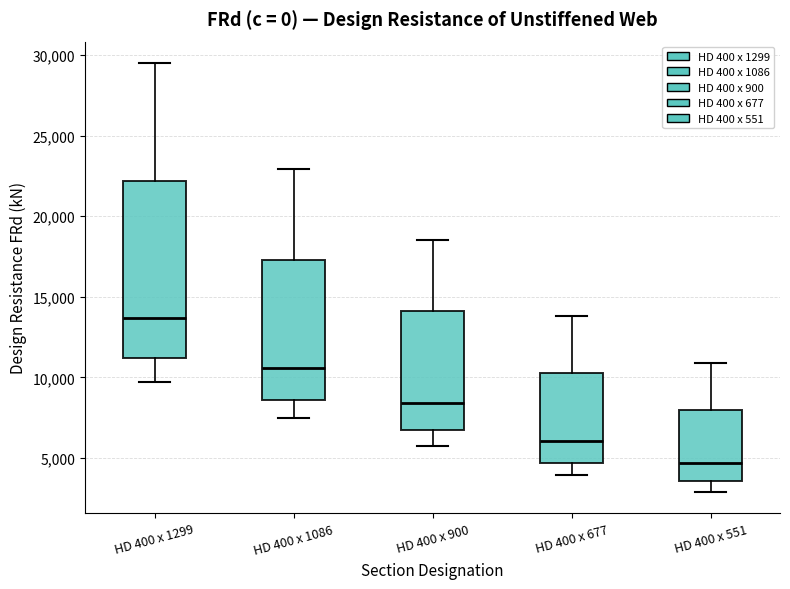

Where is the upper edge of the box for HD 400 x 1086 on the y-axis? The values are not printed on the chart, so give them approximately, as read against the axis.

17500